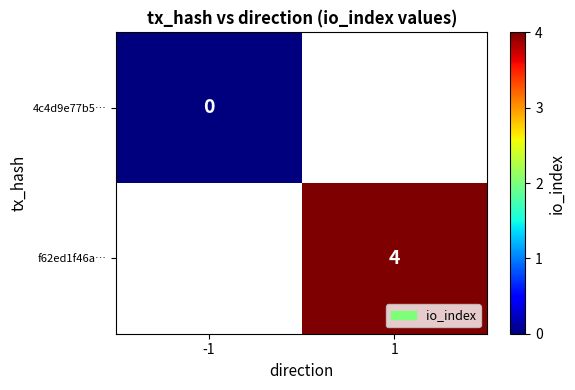

Is the value of f62ed1f46a… at 1 greater than the value of 4c4d9e77b5… at -1?

Yes